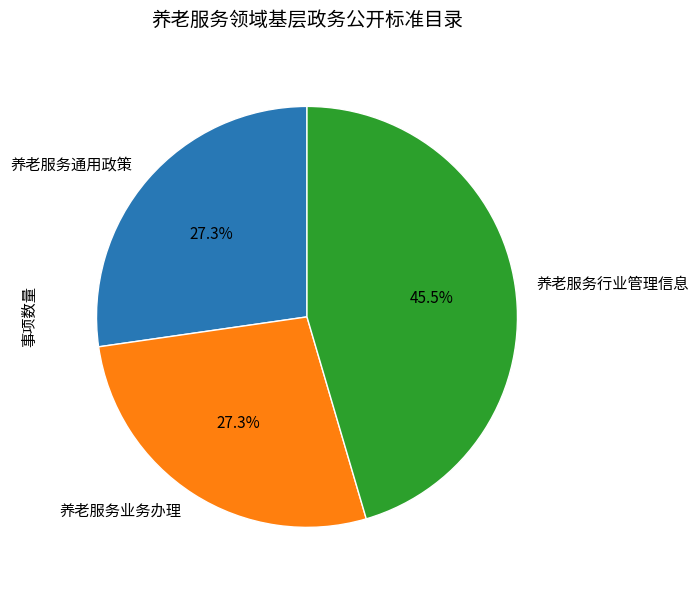

Combined, what portion of the pie is 养老服务通用政策 and 养老服务行业管理信息?

72.7%